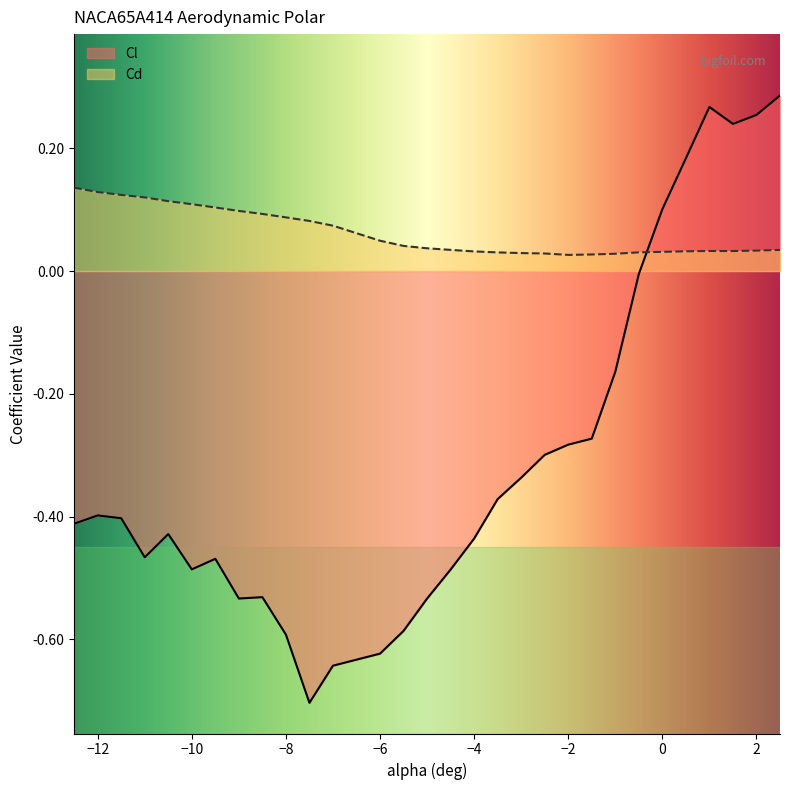

How many times do Cd and Cl cross each other?

1